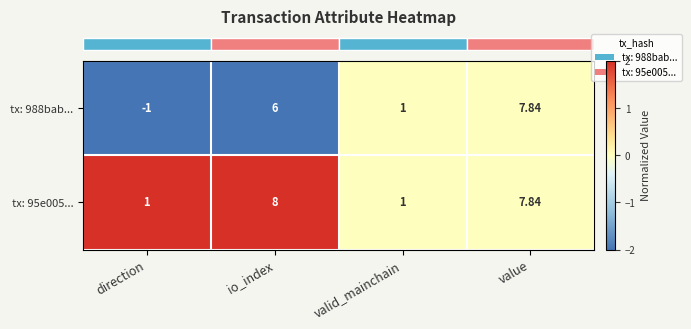

At how many categories does at least one series exceed 0?

4